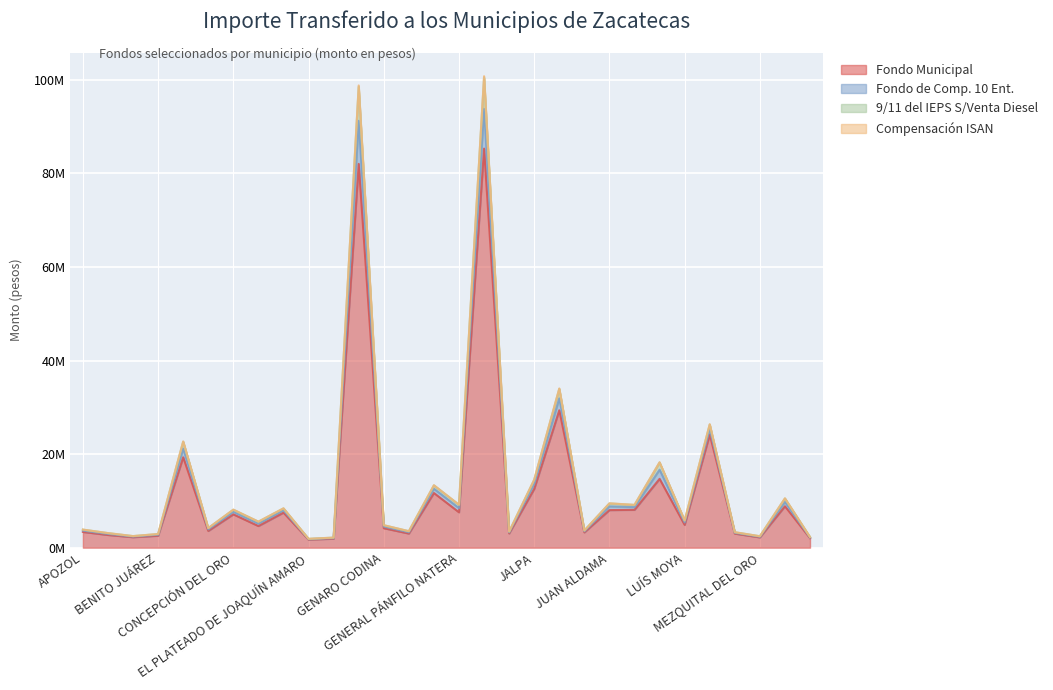

What position from the left is APOZOL?

1